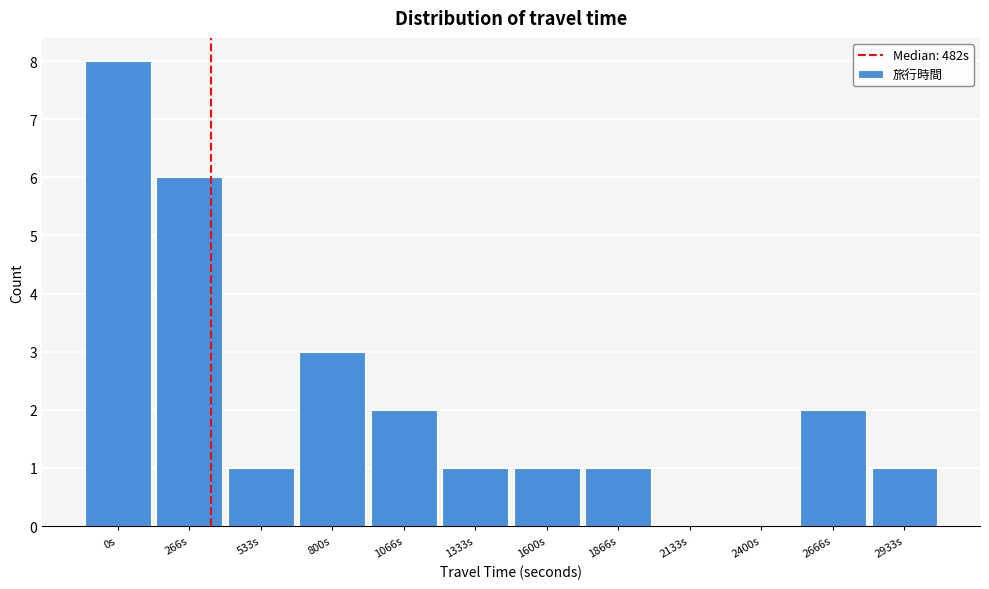

Reading left to right, list all the values displayed in this chart.

0s=8	266s=6	533s=1	800s=3	1066s=2	1333s=1	1600s=1	1866s=1	2133s=0	2400s=0	2666s=2	2933s=1